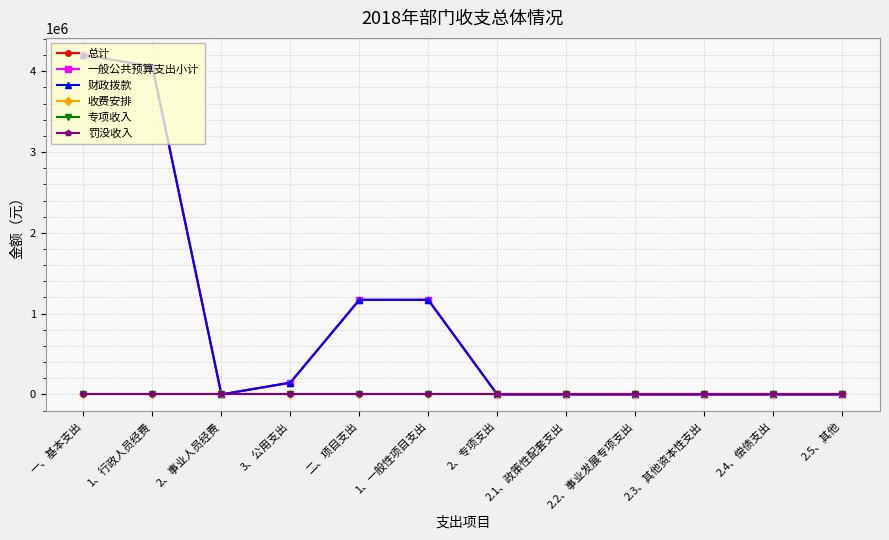

How many lines are shown in the chart?

6